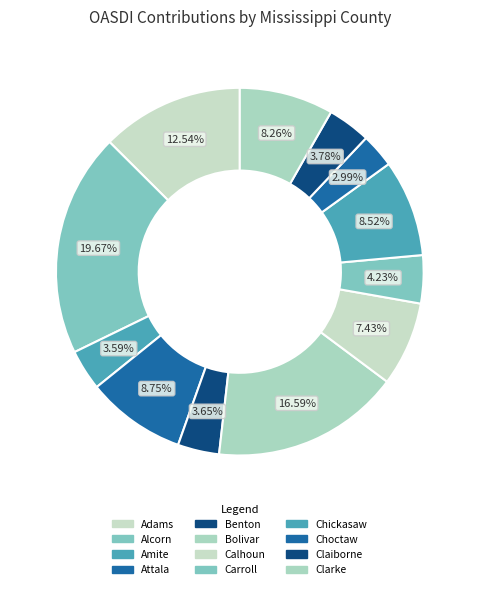

How many segments does this pie chart have?

12